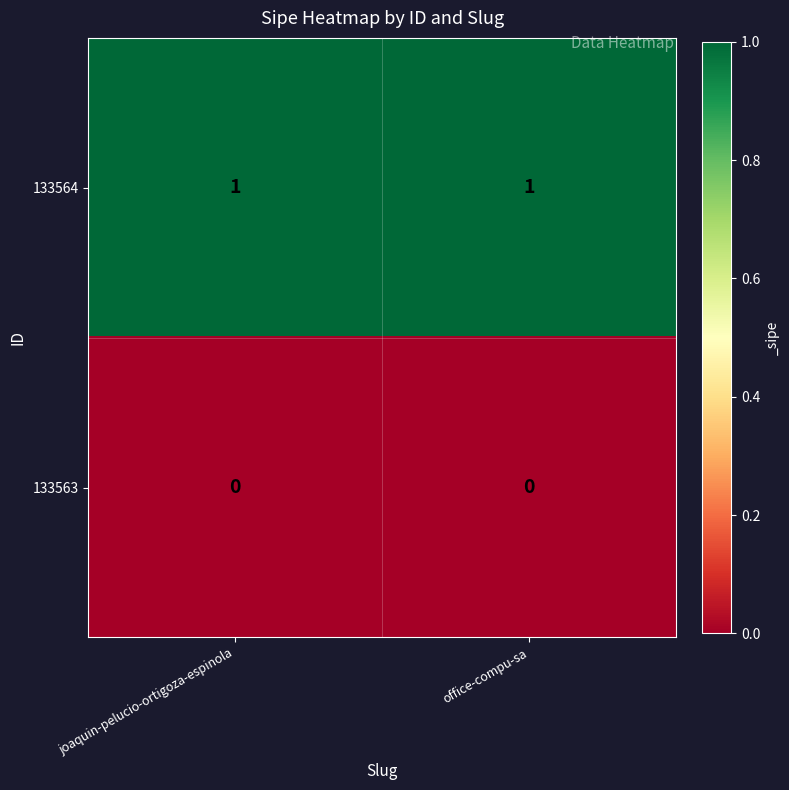

Reading left to right, list all the values displayed in this chart.

133564: joaquin-pelucio-ortigoza-espinola=1	office-compu-sa=1
133563: joaquin-pelucio-ortigoza-espinola=0	office-compu-sa=0